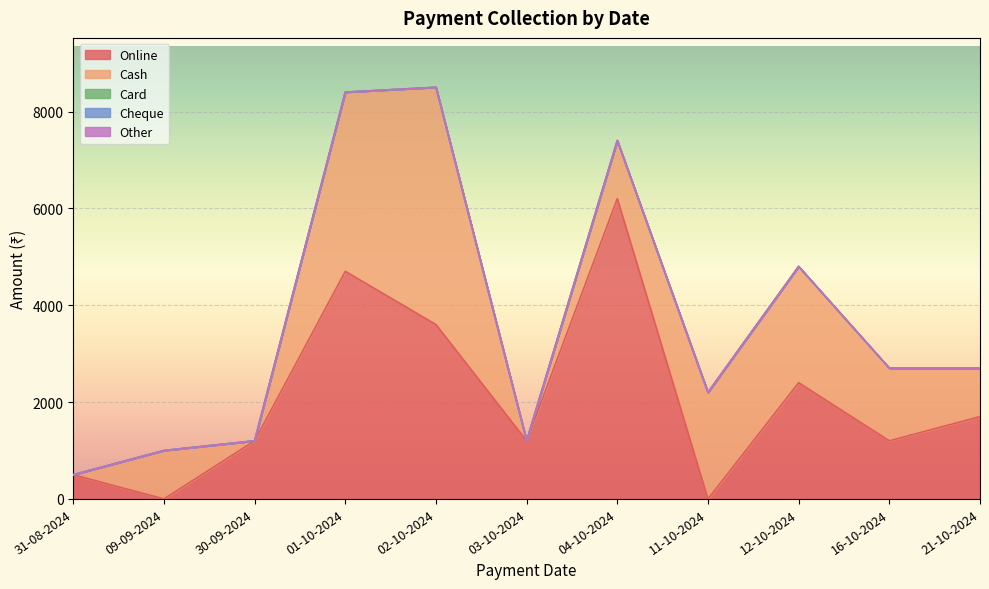

Between 03-10-2024 and 01-10-2024, which is larger?

01-10-2024